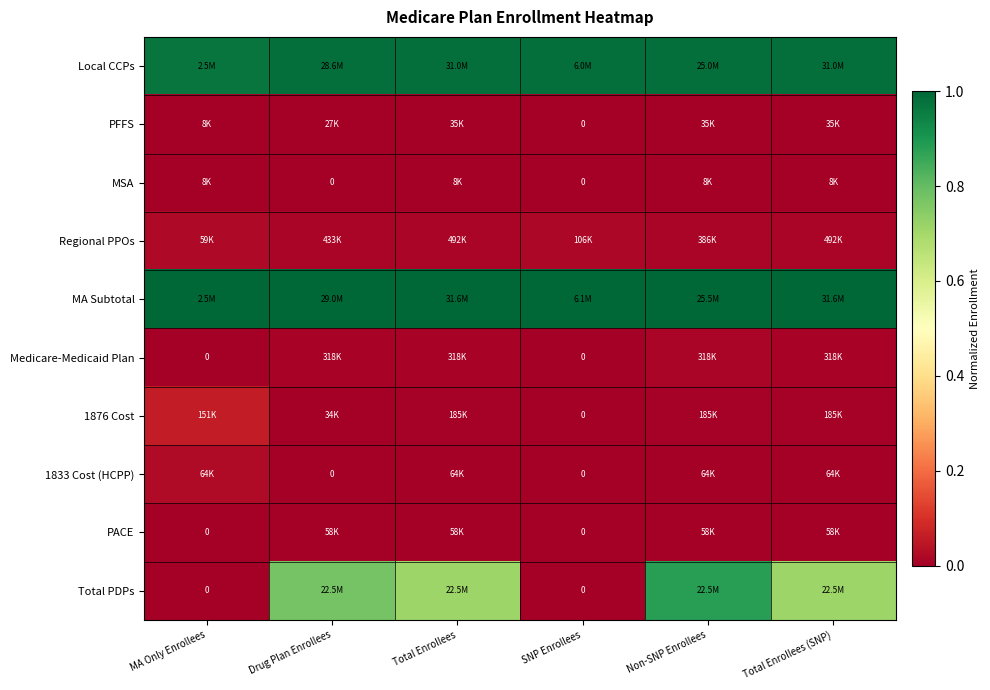

Rank the series at Total Enrollees from lowest to highest value.

MSA, PFFS, PACE, 1833 Cost (HCPP), 1876 Cost, Medicare-Medicaid Plan, Regional PPOs, Total PDPs, Local CCPs, MA Subtotal